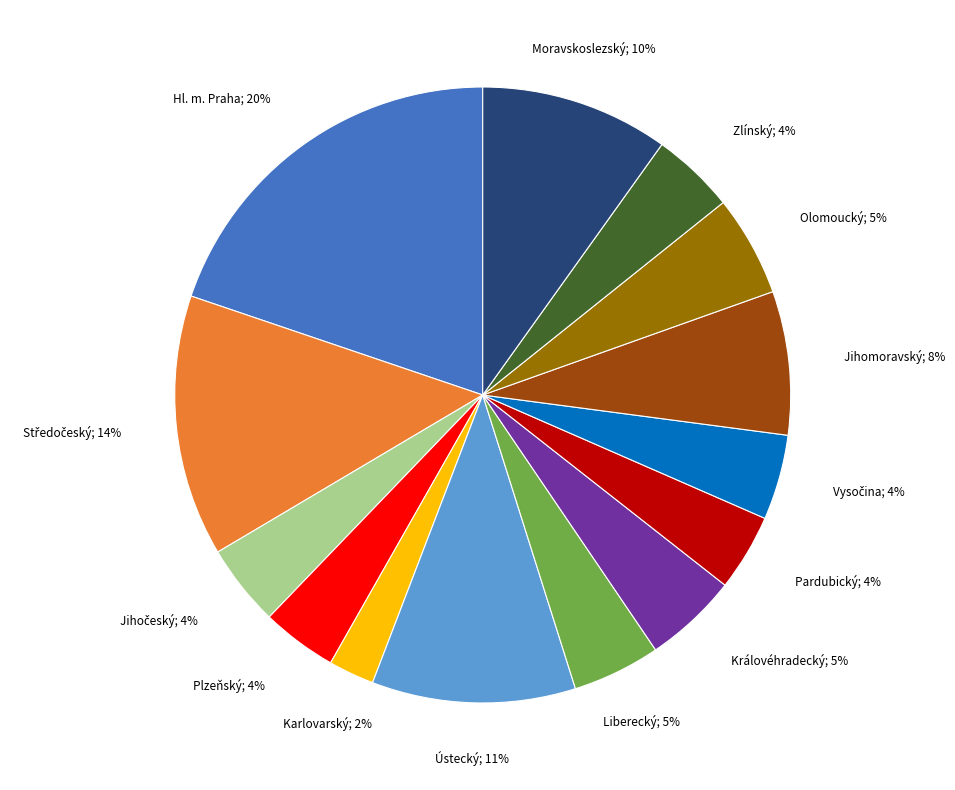

Does any single category account for the majority?

No